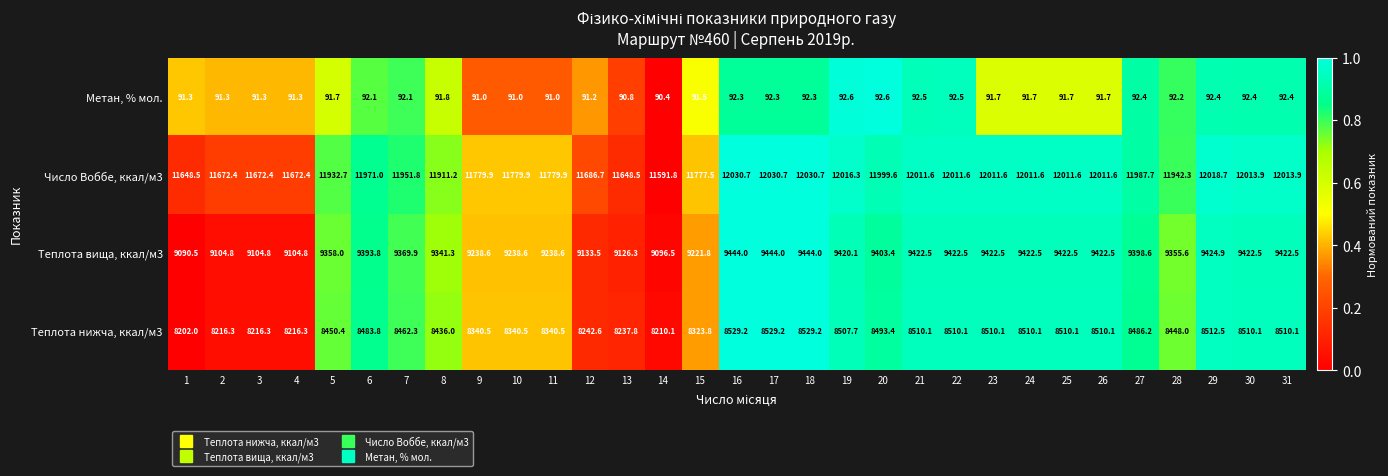

What is the average value of the Метан, % мол. series?

91.8